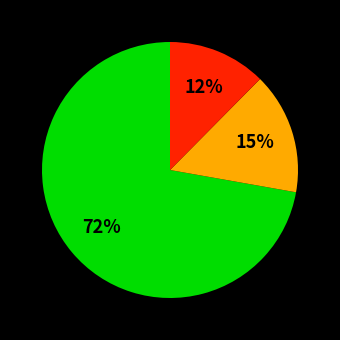

Count the number of slices in the pie.

3